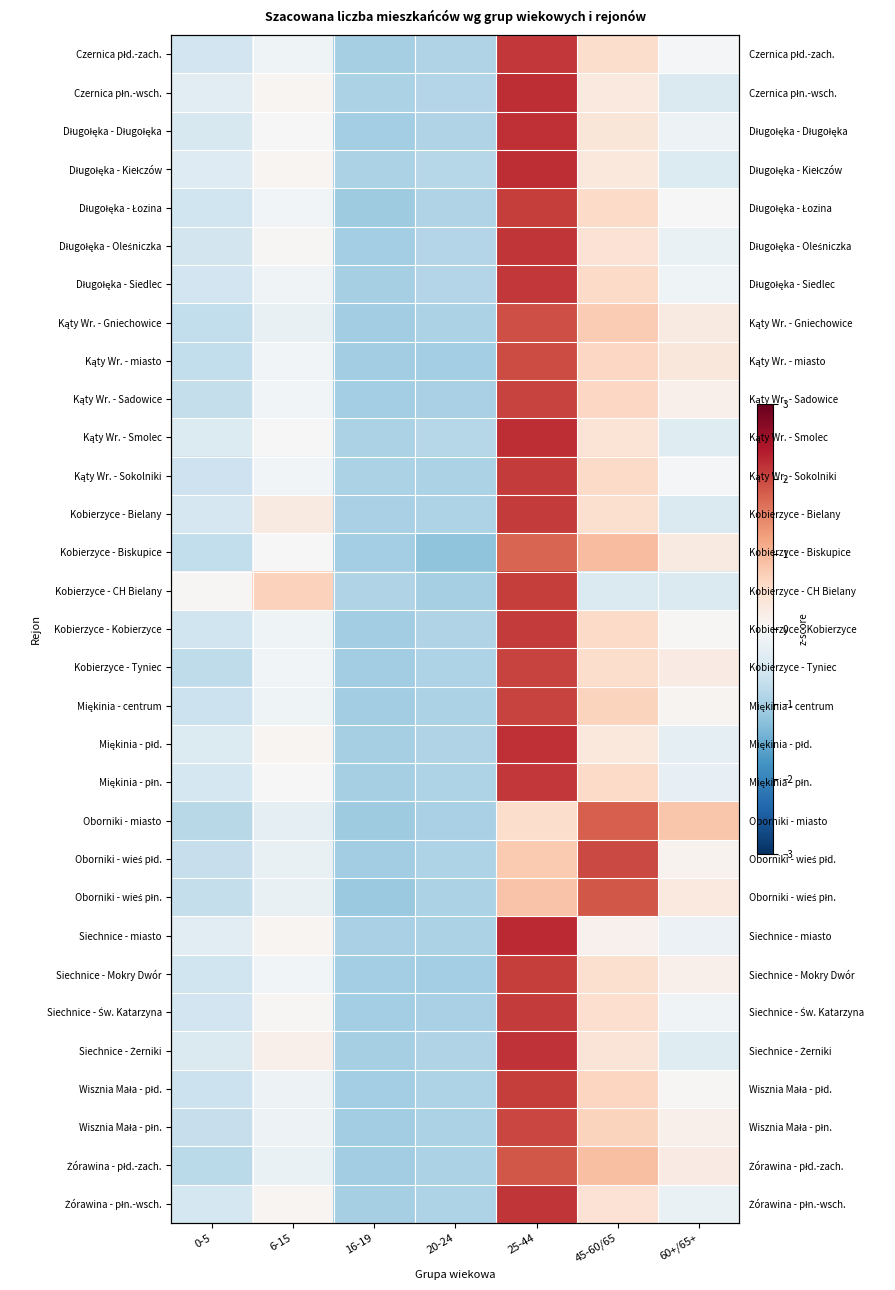

Rank the series at 25-44 from highest to lowest value.

Siechnice - miasto, Czernica płn.-wsch., Długołęka - Kiełczów, Kąty Wr. - Smolec, Miękinia - płd., Długołęka - Długołęka, Siechnice - Żerniki, Żórawina - płn.-wsch., Długołęka - Oleśniczka, Czernica płd.-zach., Długołęka - Siedlec, Miękinia - płn., Kąty Wr. - Sokolniki, Kobierzyce - Bielany, Siechnice - Św. Katarzyna, Kobierzyce - Kobierzyce, Długołęka - Łozina, Kobierzyce - CH Bielany, Siechnice - Mokry Dwór, Wisznia Mała - płd., Kobierzyce - Tyniec, Miękinia - centrum, Kąty Wr. - Sadowice, Wisznia Mała - płn., Kąty Wr. - miasto, Kąty Wr. - Gniechowice, Żórawina - płd.-zach., Kobierzyce - Biskupice, Oborniki - wieś płn., Oborniki - wieś płd., Oborniki - miasto